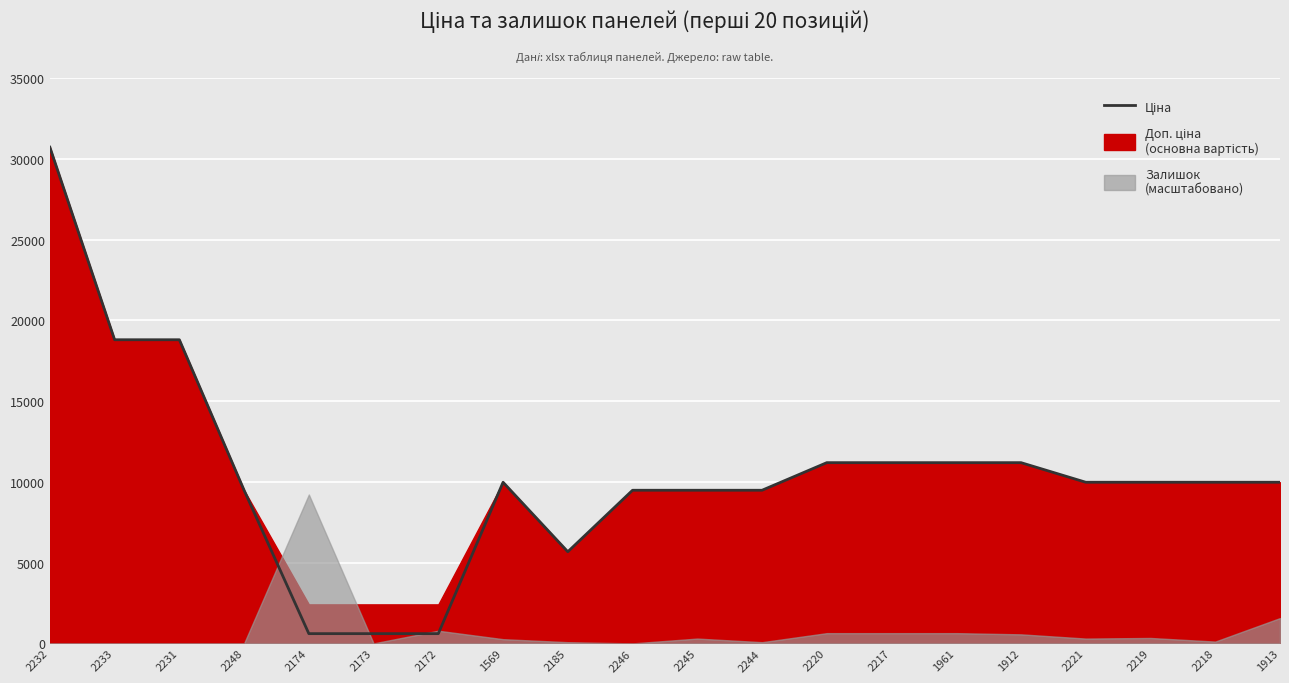

What is the minimum value shown in the chart?

603.7